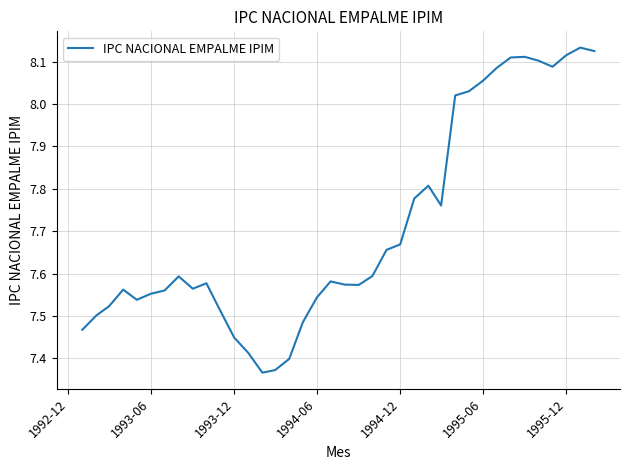

What is the difference between the maximum and minimum values?

0.8